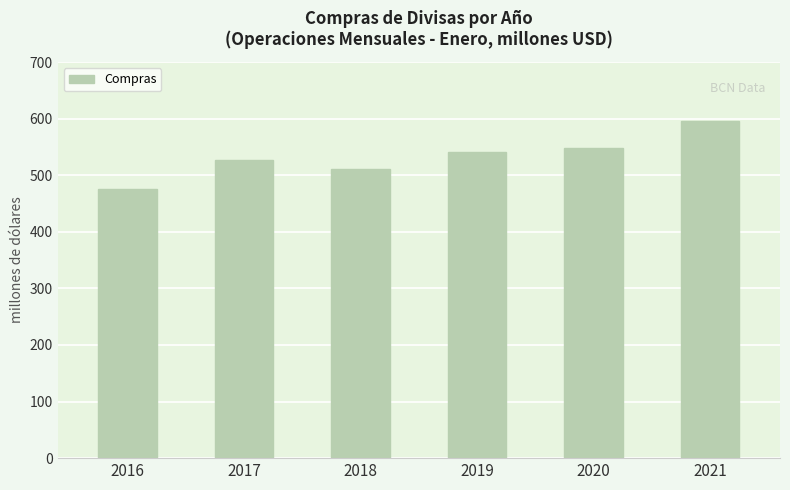

What is the greatest value displayed?

596.7